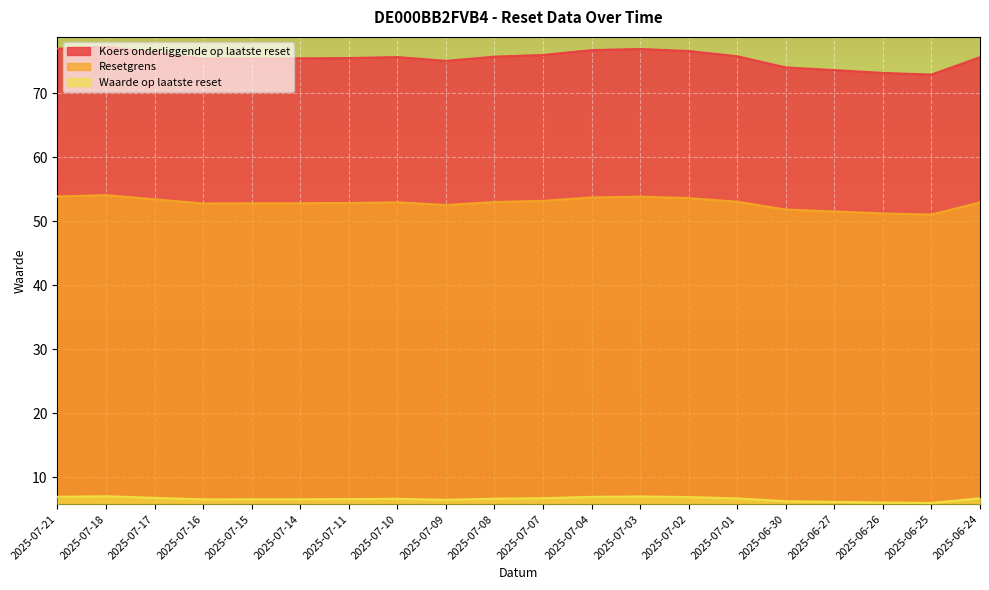

What is the total value across all series at 2025-07-14?

134.8